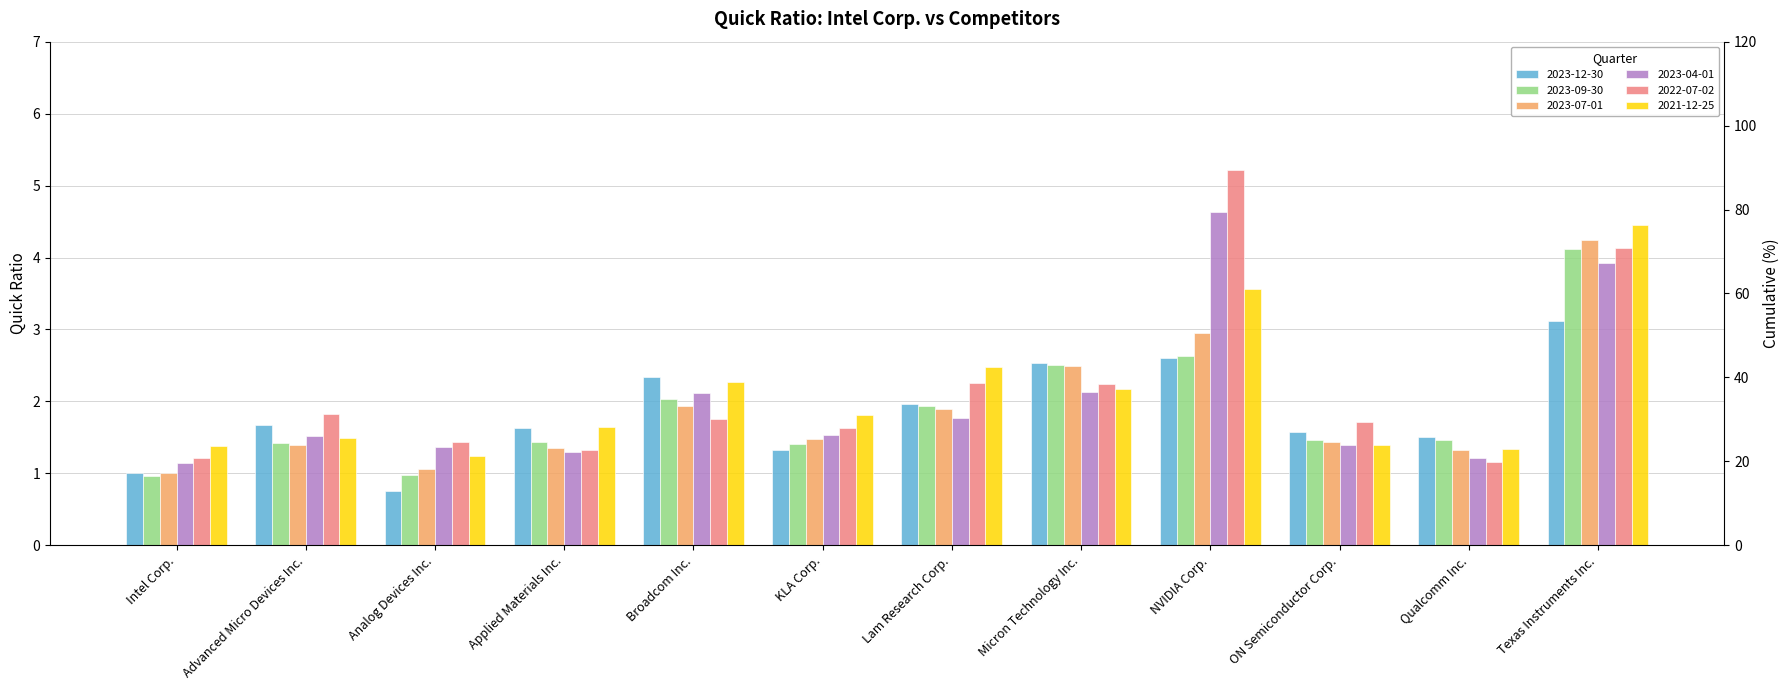

What is the average value of the 2023-12-30 series?

1.8